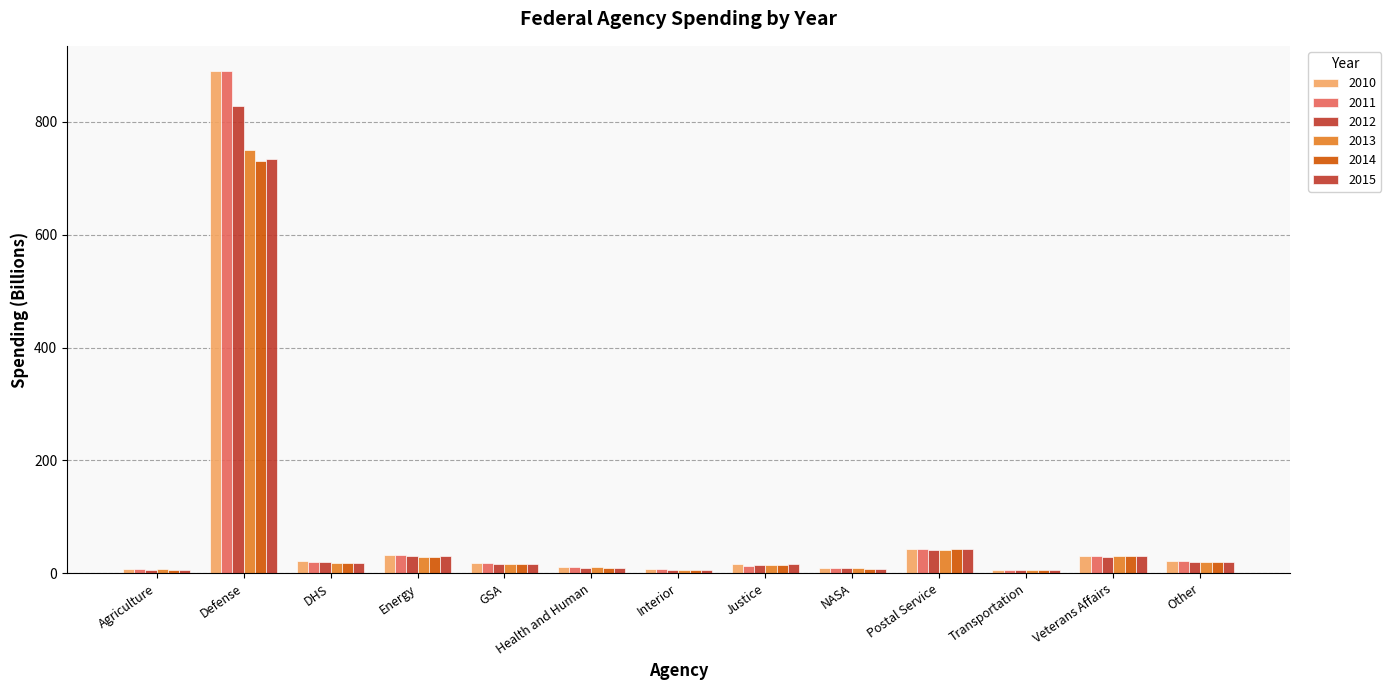

At which category is the sum across all series the highest?

Defense